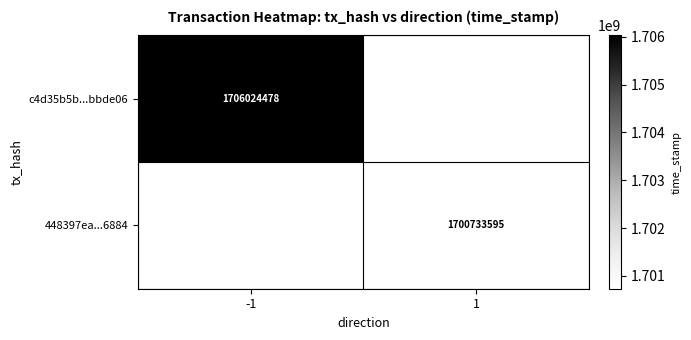

Rank the series by their maximum value, from highest to lowest.

c4d35b5b...bbde06, 448397ea...6884